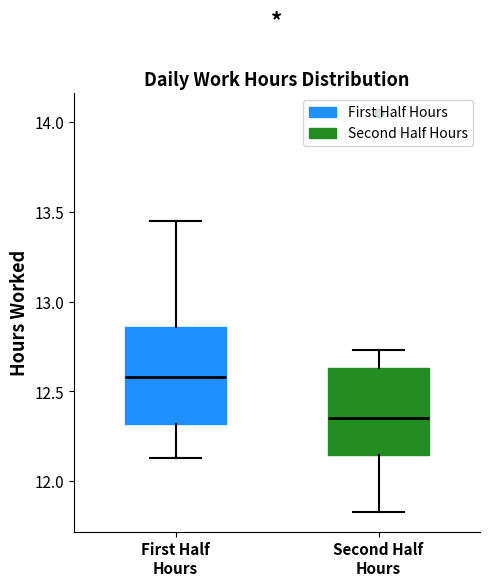

Reading left to right, read every box against the y-axis: the position of its median line, the range the box covers, and the ends of its whiskers. The values are not printed on the chart, so give them approximately, as read against the axis.

First Half Hours: median 12.60, box 12.30 to 12.85, whiskers 12.15 to 13.45
Second Half Hours: median 12.35, box 12.15 to 12.65, whiskers 11.85 to 12.75